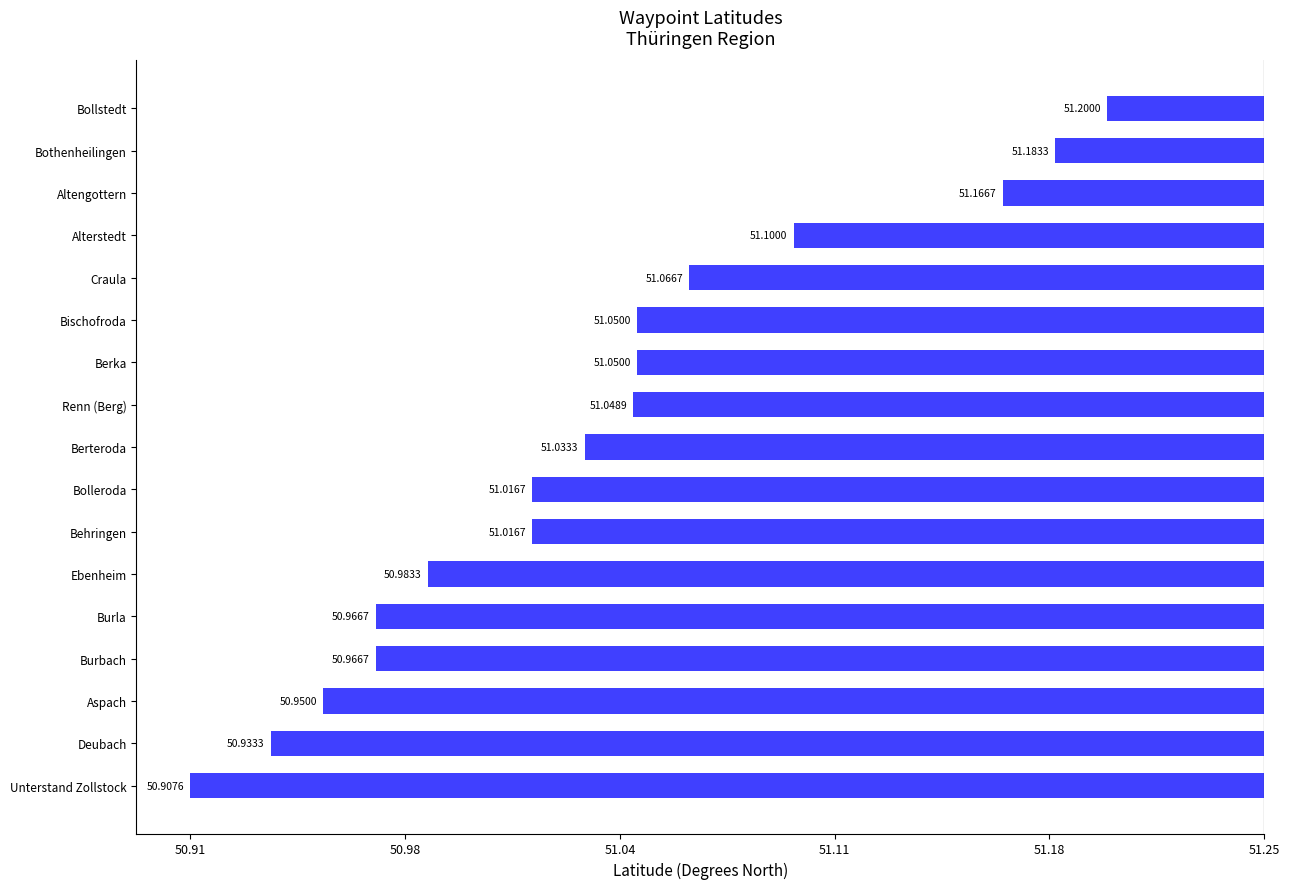

Are the bars horizontal?

Yes